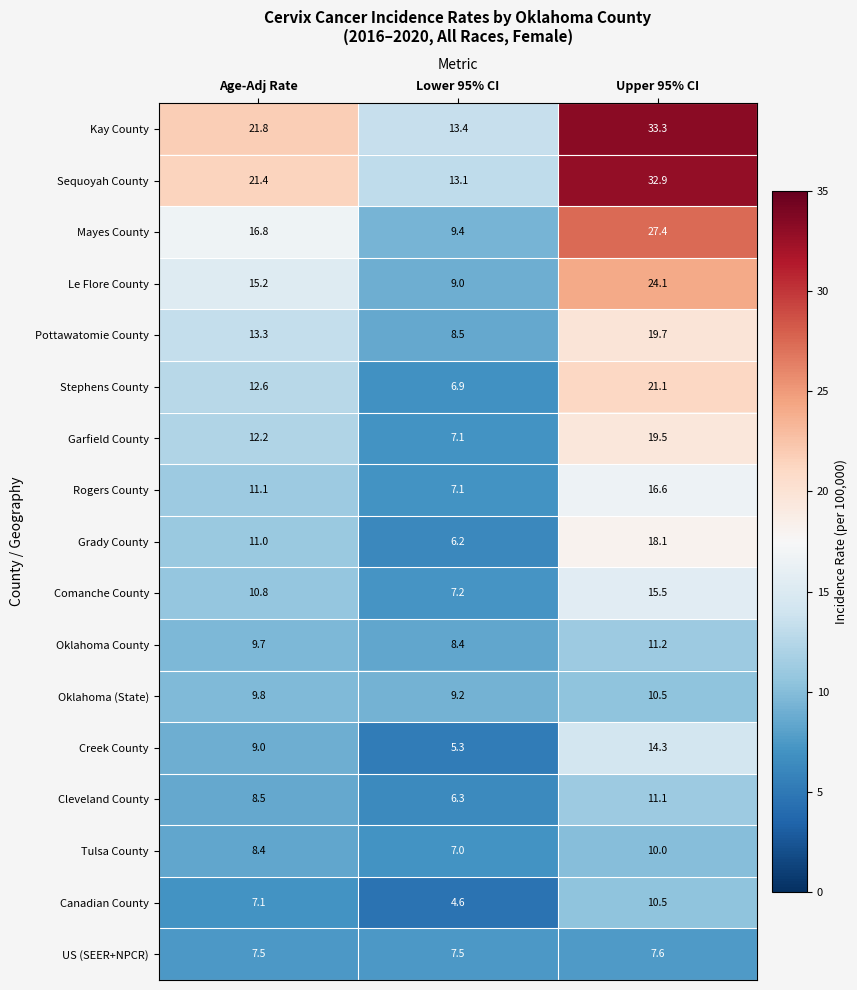

What is the average value of the Creek County series?

9.5